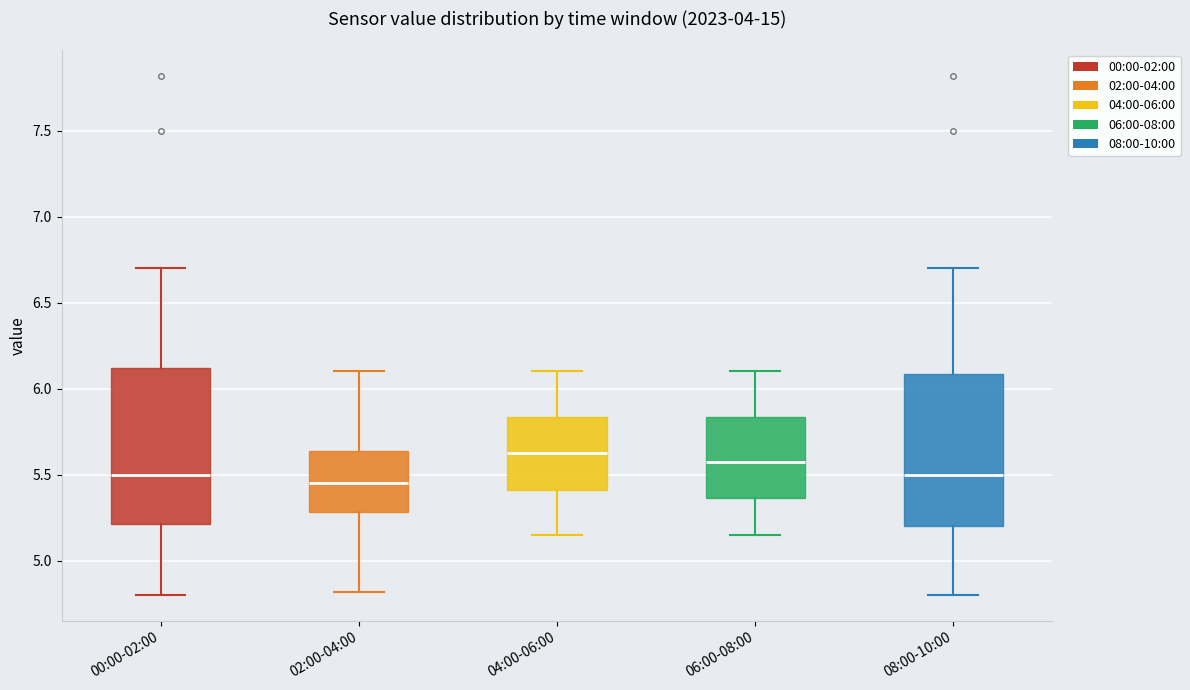

Reading left to right, read every box against the y-axis: the position of its median line, the range the box covers, and the ends of its whiskers. The values are not printed on the chart, so give them approximately, as read against the axis.

00:00-02:00: median 5.50, box 5.20 to 6.10, whiskers 4.80 to 6.70
02:00-04:00: median 5.45, box 5.30 to 5.65, whiskers 4.80 to 6.10
04:00-06:00: median 5.65, box 5.40 to 5.85, whiskers 5.15 to 6.10
06:00-08:00: median 5.60, box 5.35 to 5.85, whiskers 5.15 to 6.10
08:00-10:00: median 5.50, box 5.20 to 6.10, whiskers 4.80 to 6.70